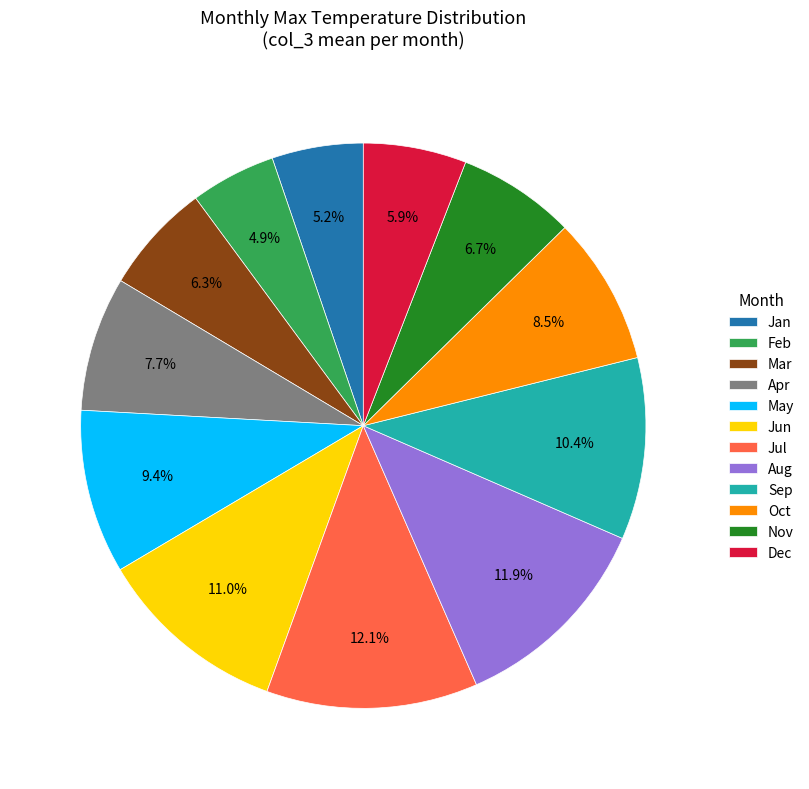

Does Feb account for over 50% of the chart?

No